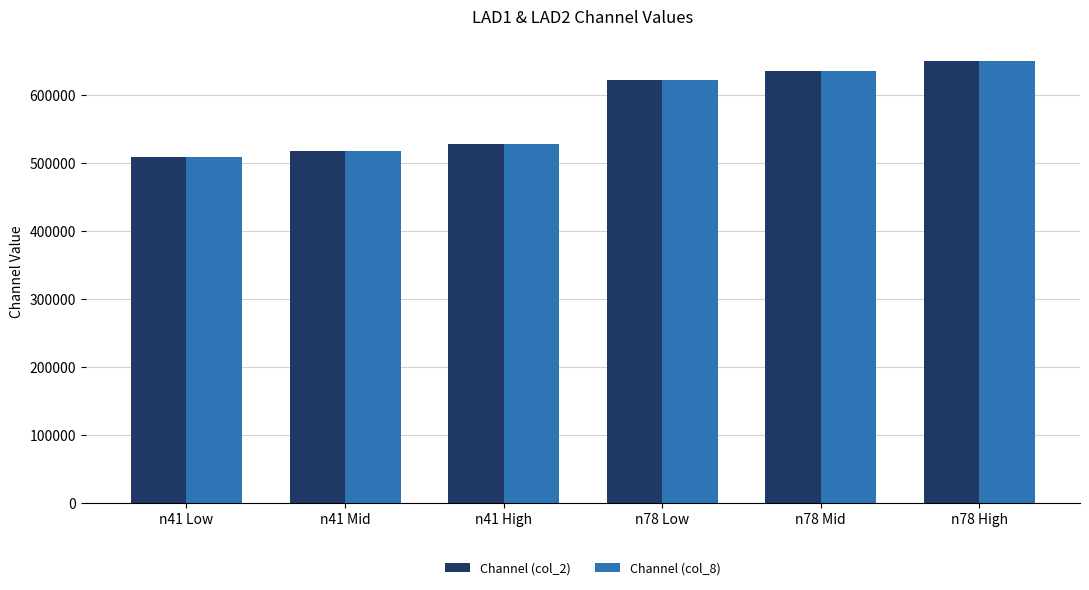

What is the value of the Channel (col_8) bar at the 4th from the left?

623334